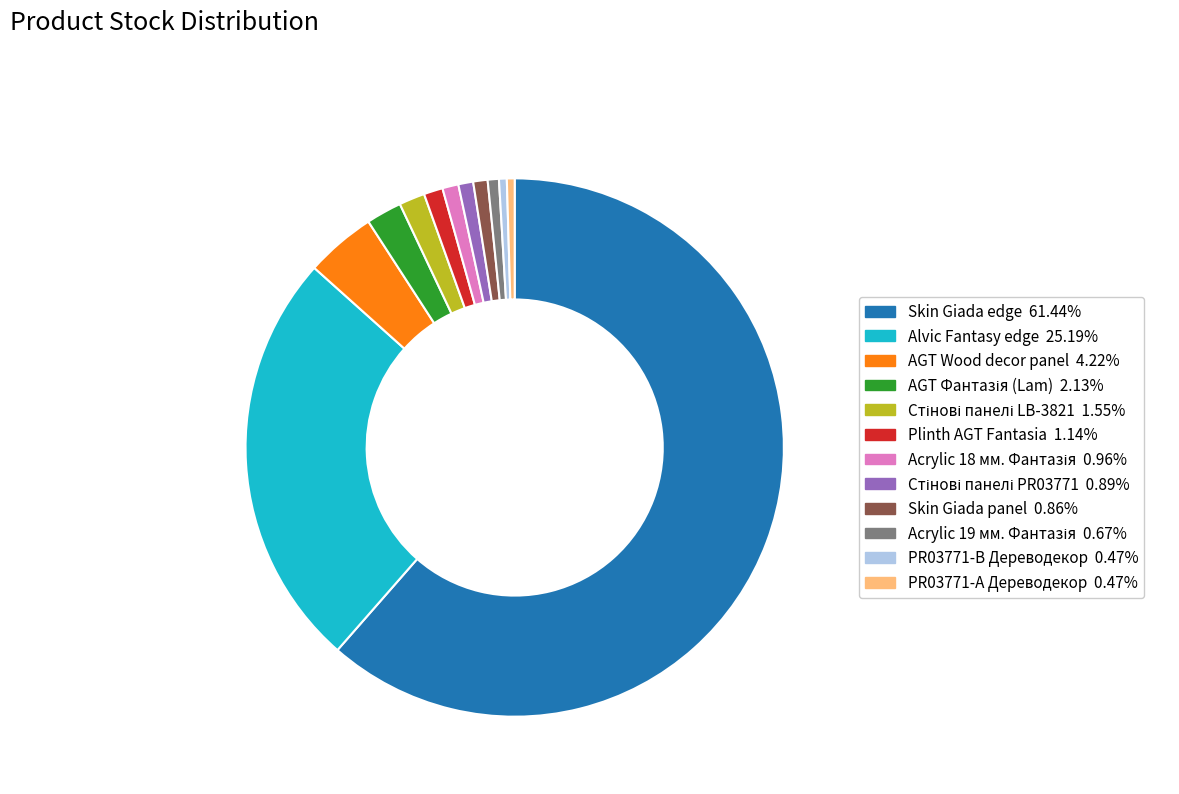

Is there any slice that represents more than half of the pie?

Yes